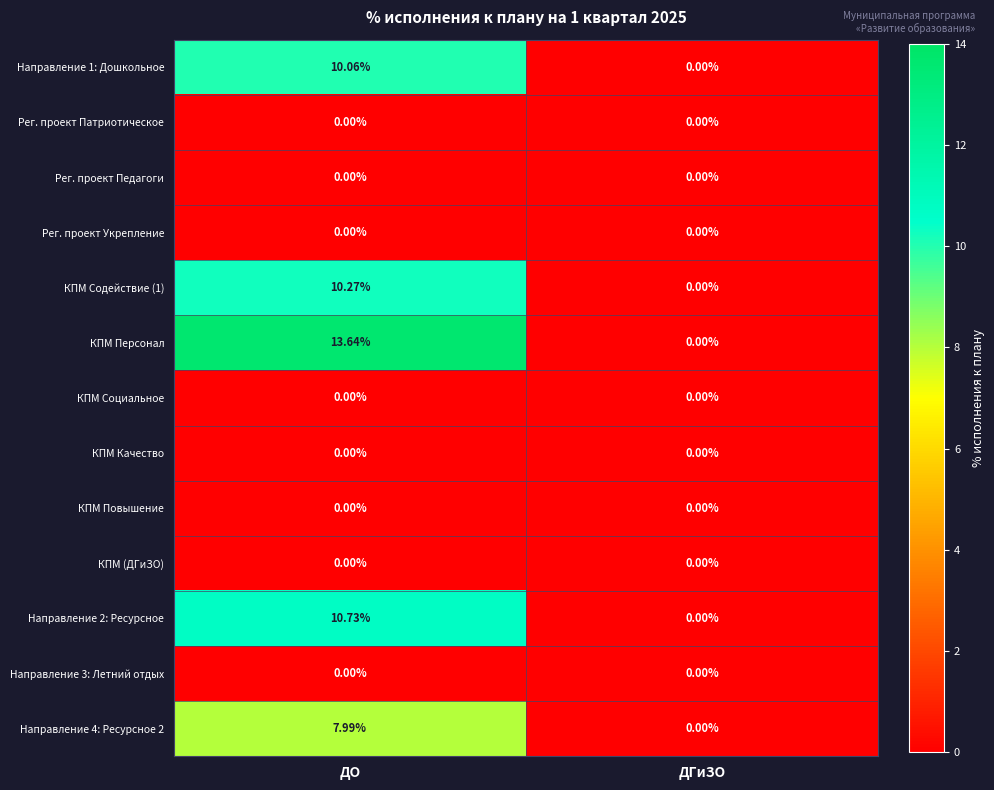

Between ДО and ДГиЗО, which series saw the biggest shift?

КПМ Персонал